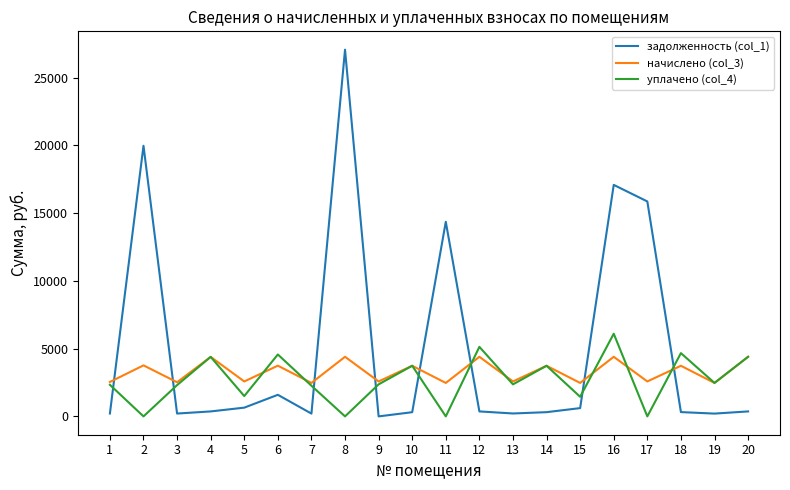

Which series has the widest spread of values?

задолженность (col_1)